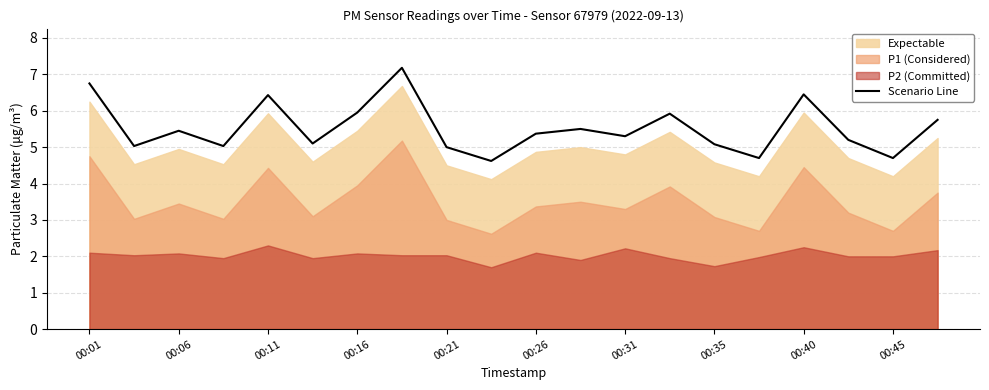

What position from the left is 19?

20